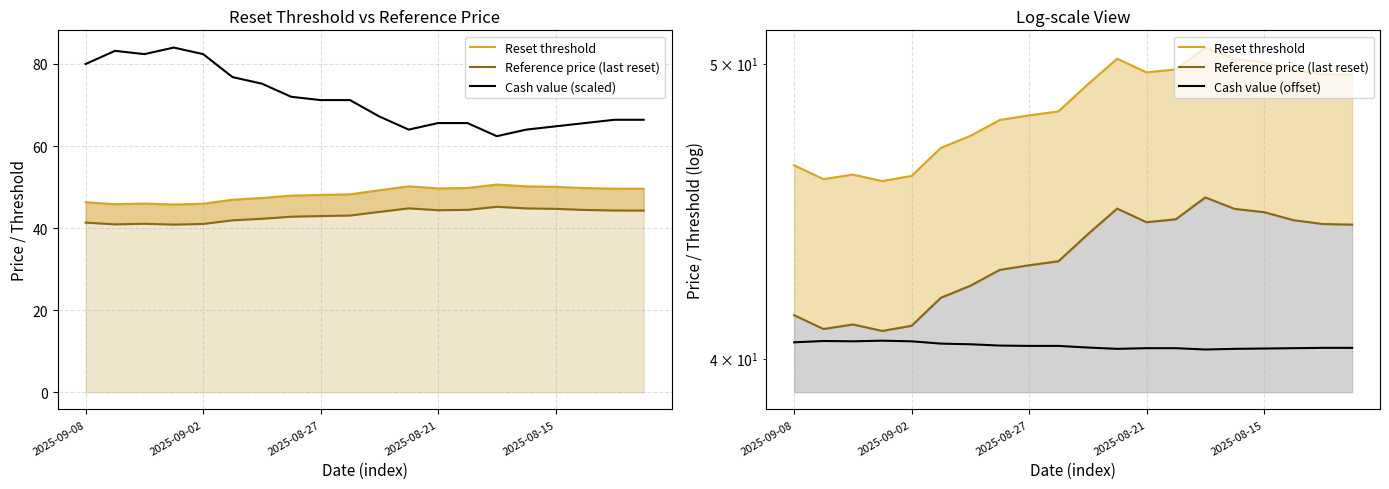

What is the total value across all series at 14?

198.5